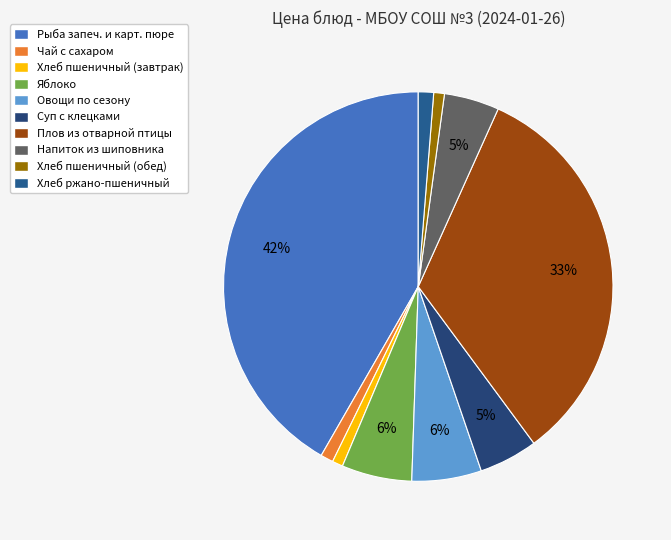

Does any single category account for the majority?

No